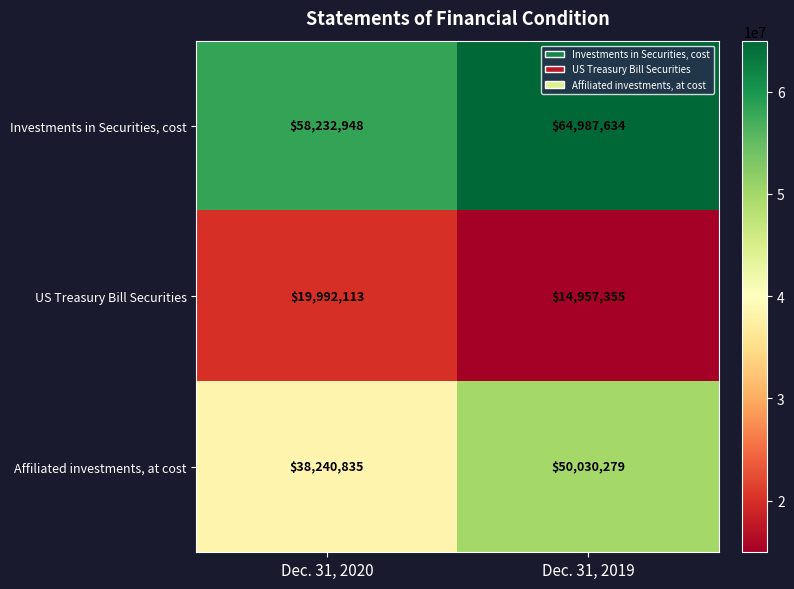

Rank the series by their average value, from lowest to highest.

US Treasury Bill Securities, Affiliated investments, at cost, Investments in Securities, cost